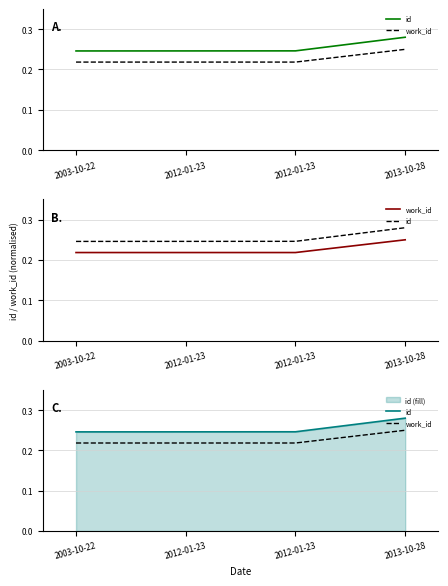

Is the value of id at 2012-01-23 greater than the value of work_id at 2003-10-22?

Yes